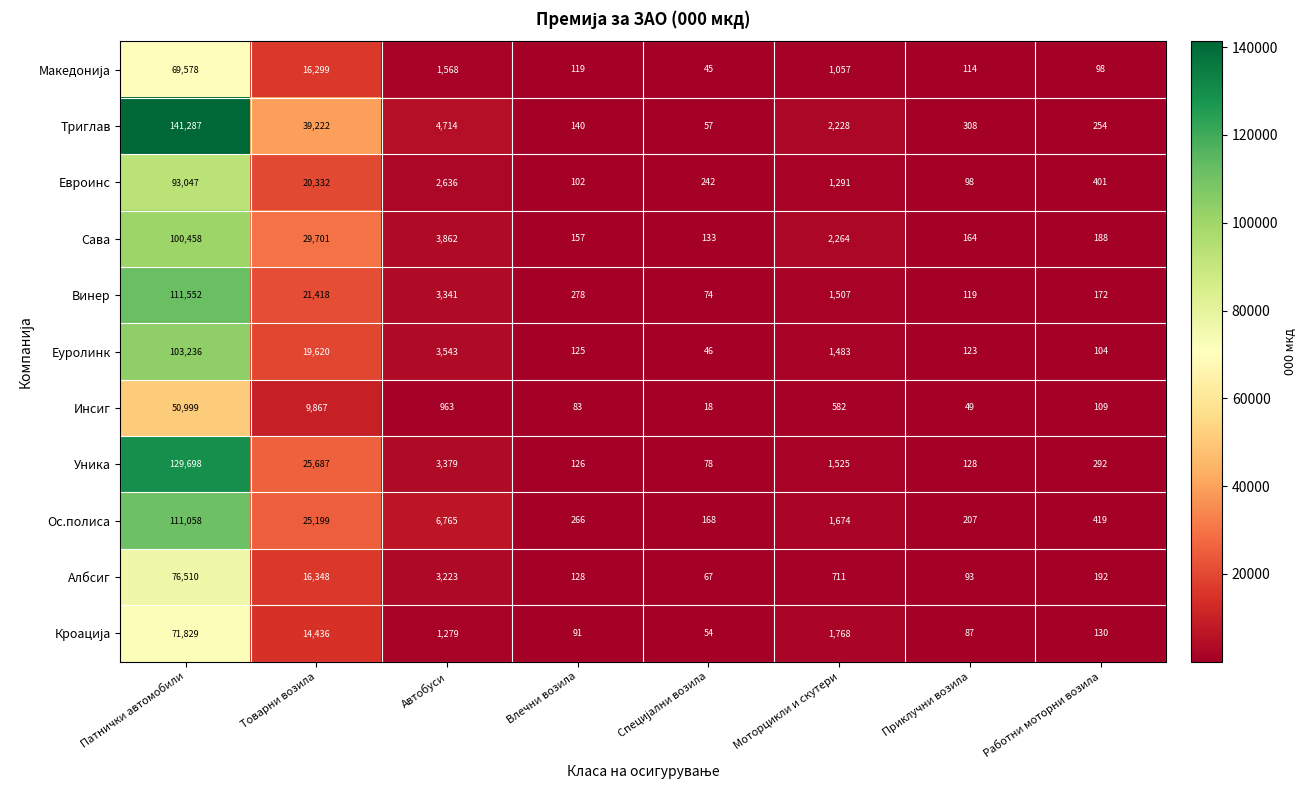

At which label does Уника first exceed 1525?

Патнички автомобили